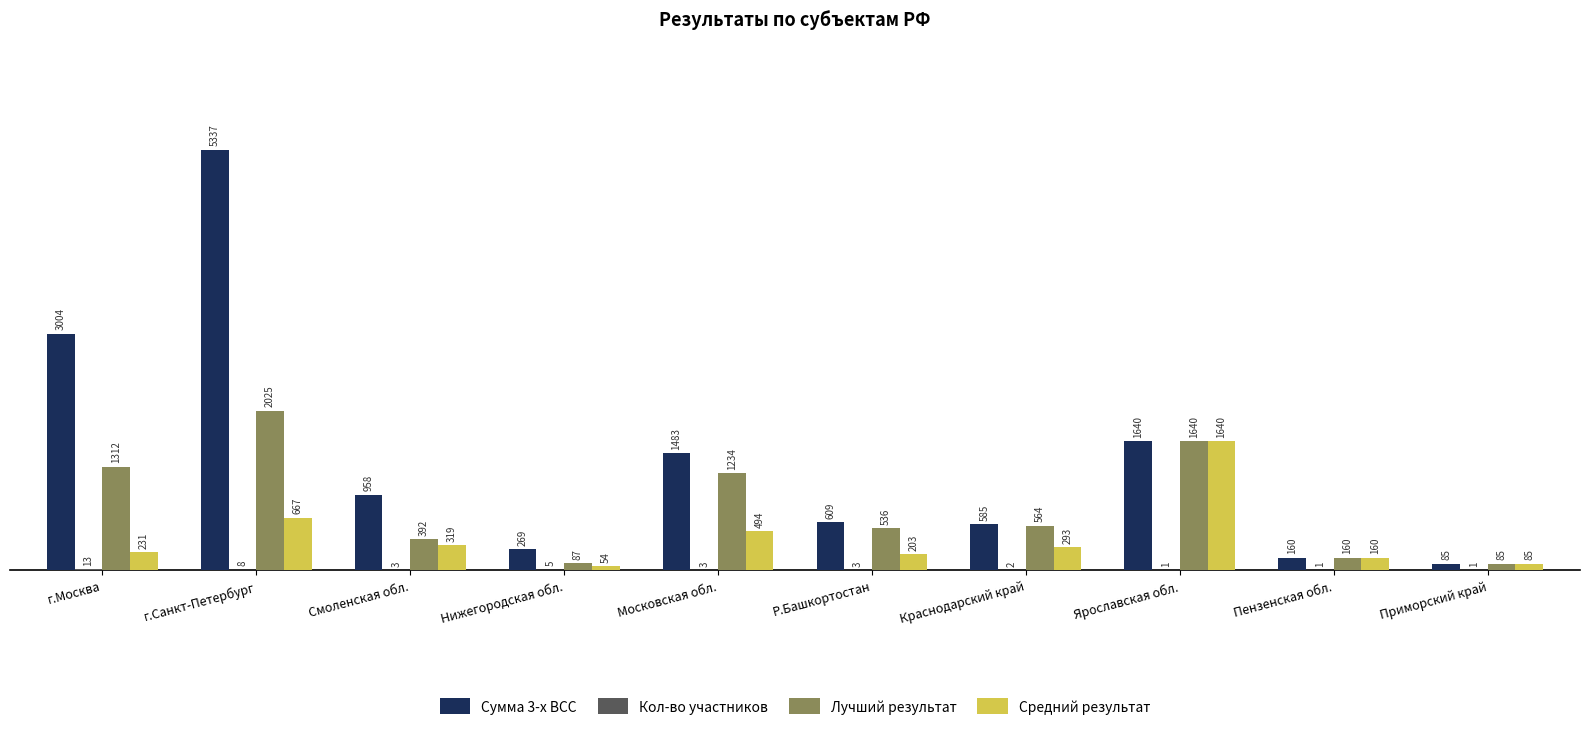

Which series changed the most between Нижегородская обл. and Краснодарский край?

Лучший результат